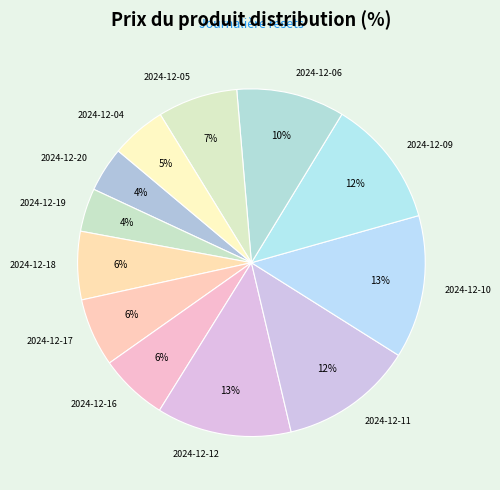

Combined, do 2024-12-17 and 2024-12-06 account for over 50%?

No